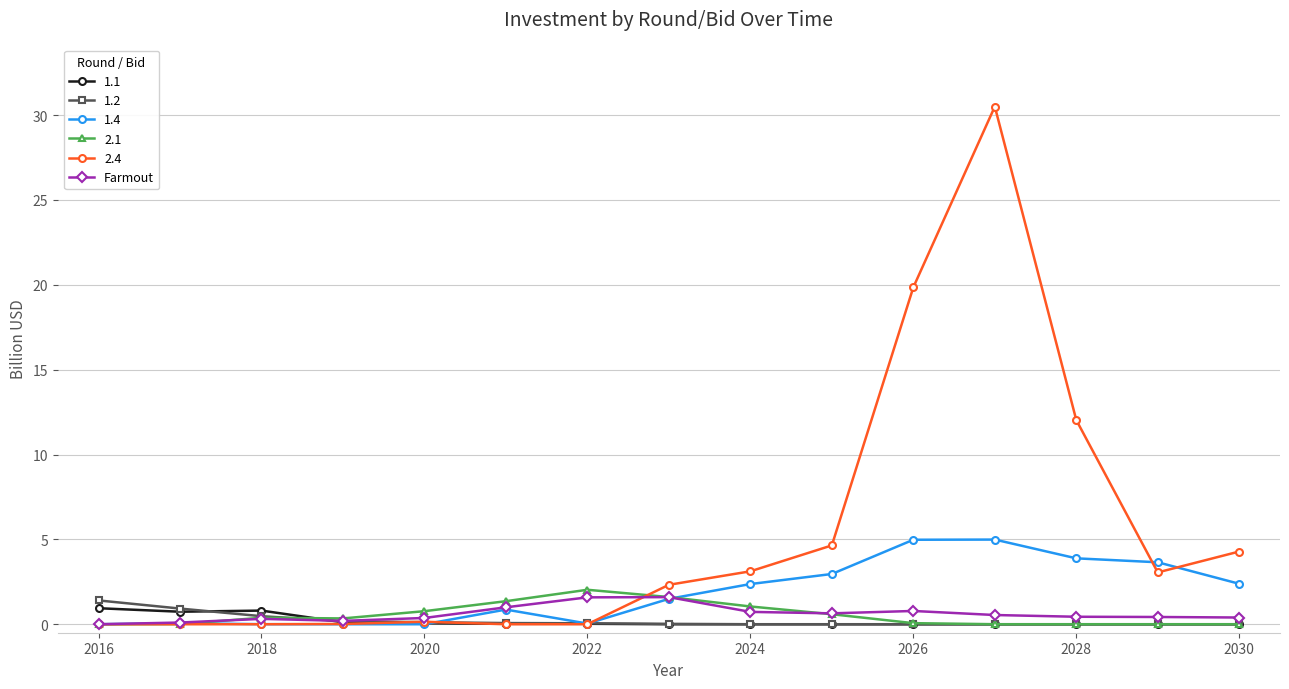

Count the number of categories in the chart.

15